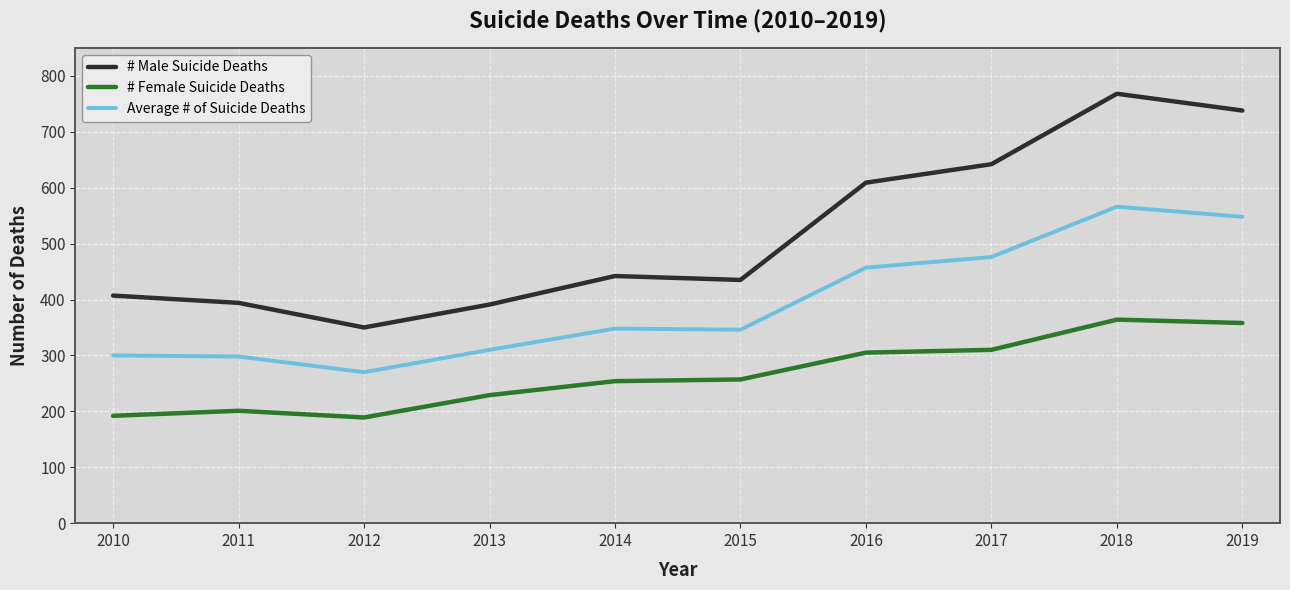

List the series in order of their overall mean, lowest first.

# Female Suicide Deaths, Average # of Suicide Deaths, # Male Suicide Deaths